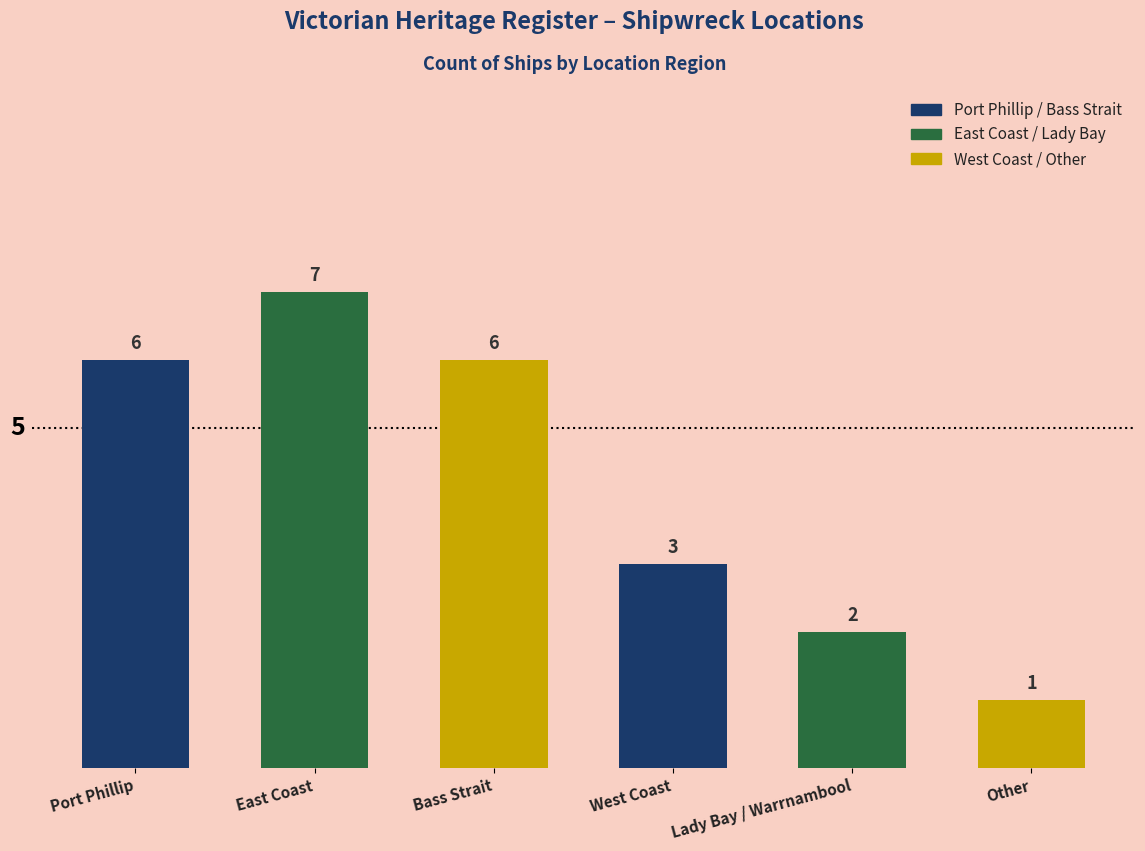

Approximately how many times larger is the value at East Coast compared to Lady Bay / Warrnambool?

3.5